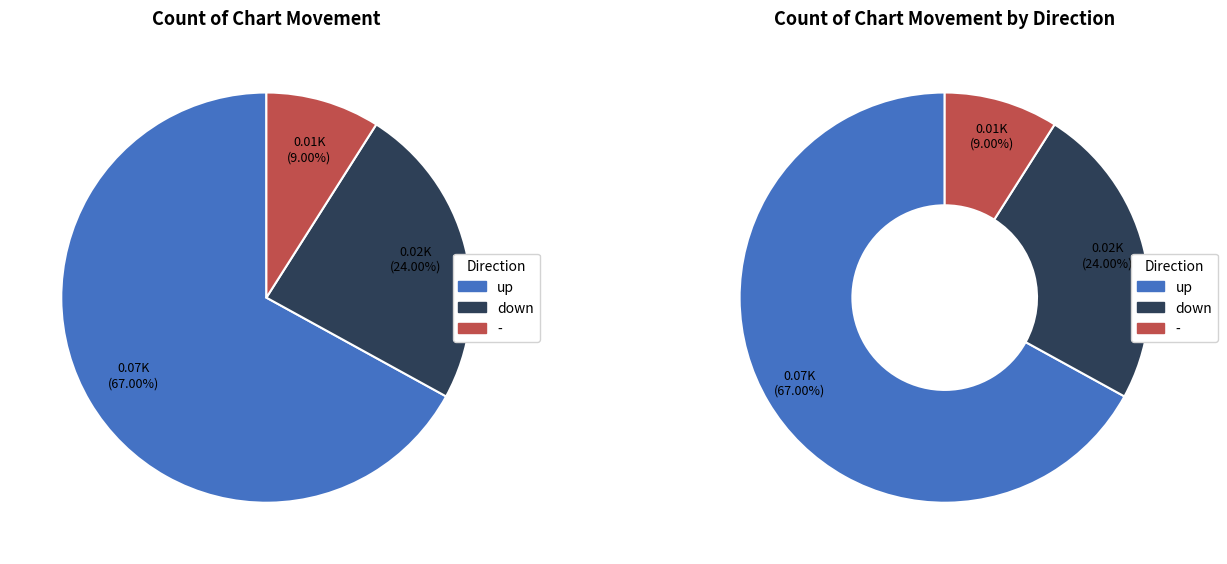

Is - the majority of the pie?

No